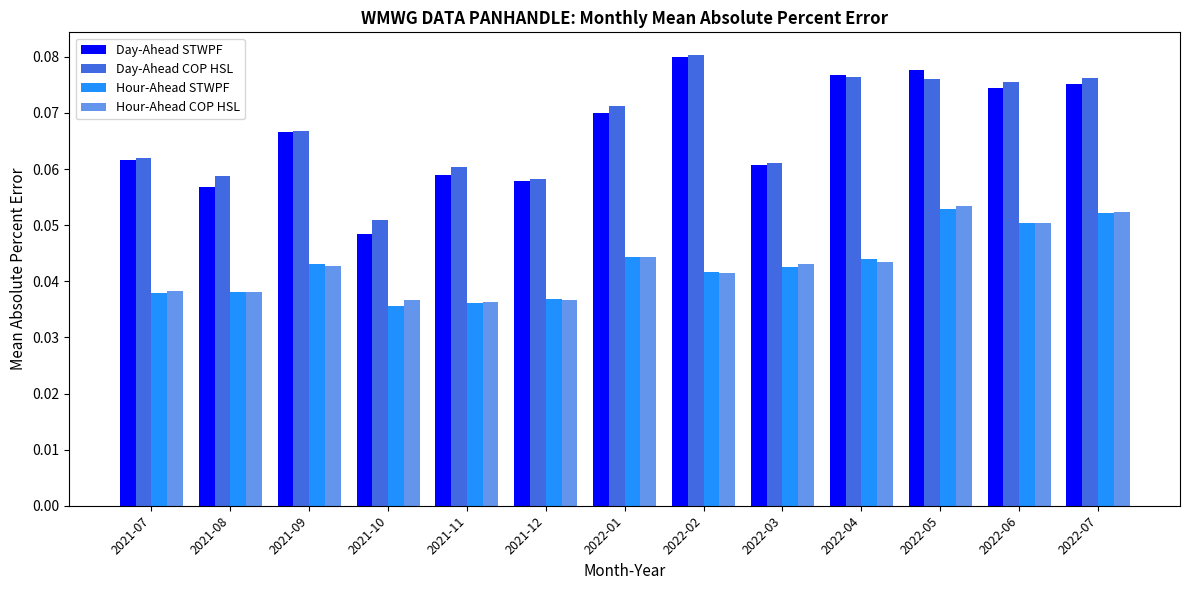

Does the chart contain stacked bars?

No